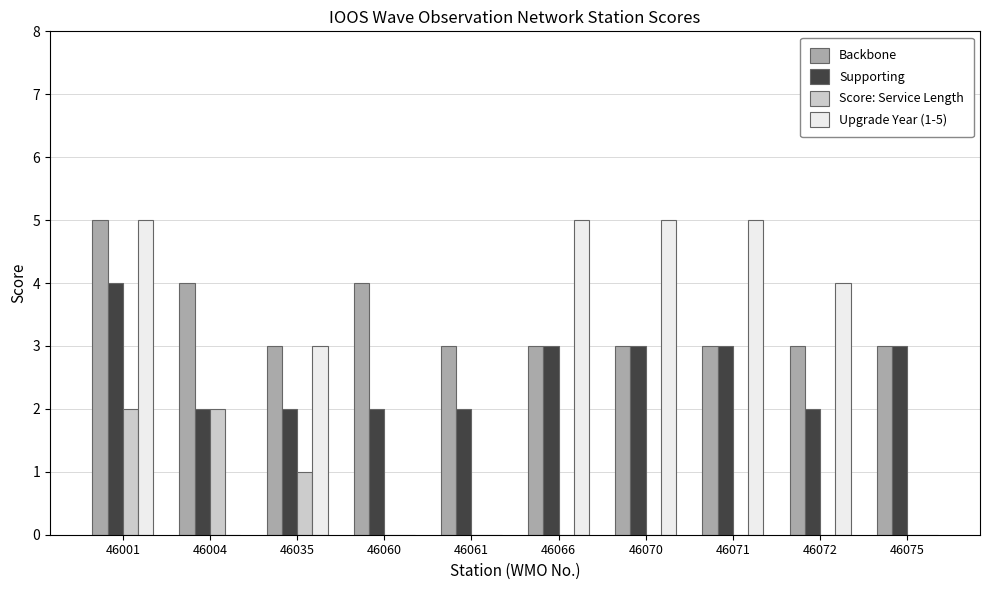

Is it true that Supporting equals 3 at 46066?

True